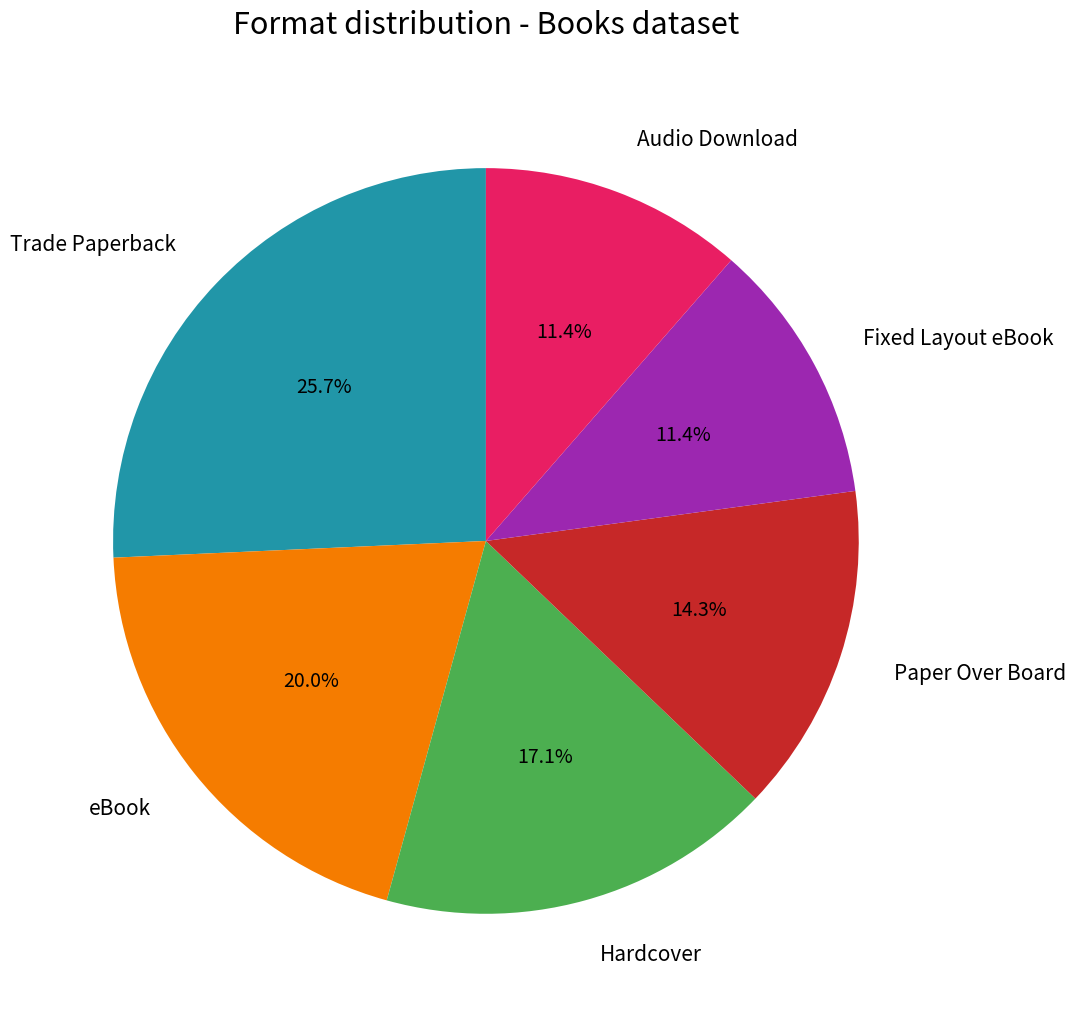

Is there any slice that represents more than half of the pie?

No